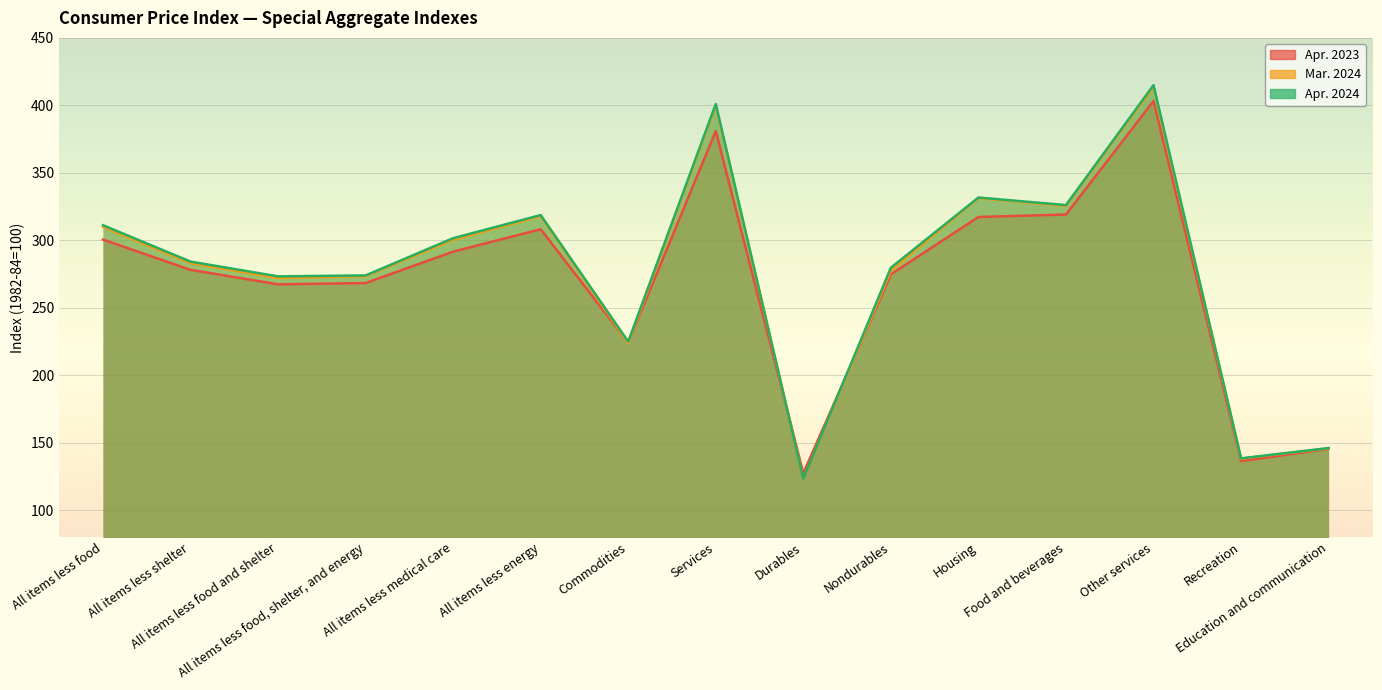

Between which two adjacent categories do Apr. 2024 and Mar. 2024 first intersect?

Services and Durables